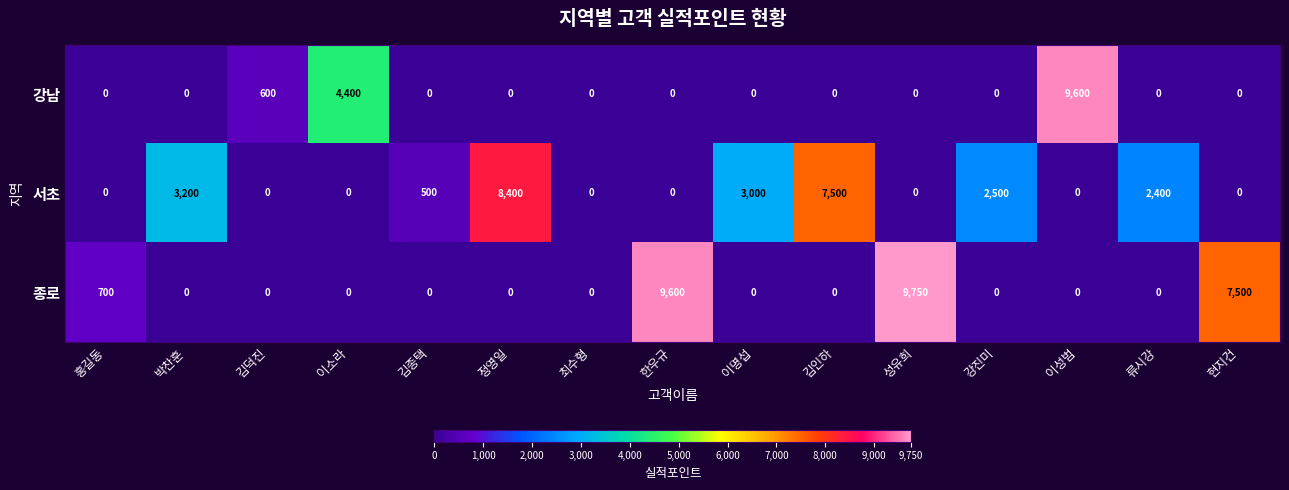

Count the number of data series in this chart.

3